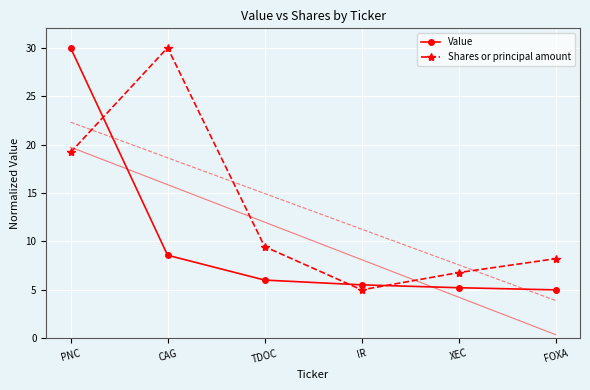

Reading left to right, list all the values displayed in this chart.

Value: 30.0	8.6	6.0	5.5	5.2	5.0
Shares or principal amount: 19.2	30.0	9.5	5.0	6.8	8.2